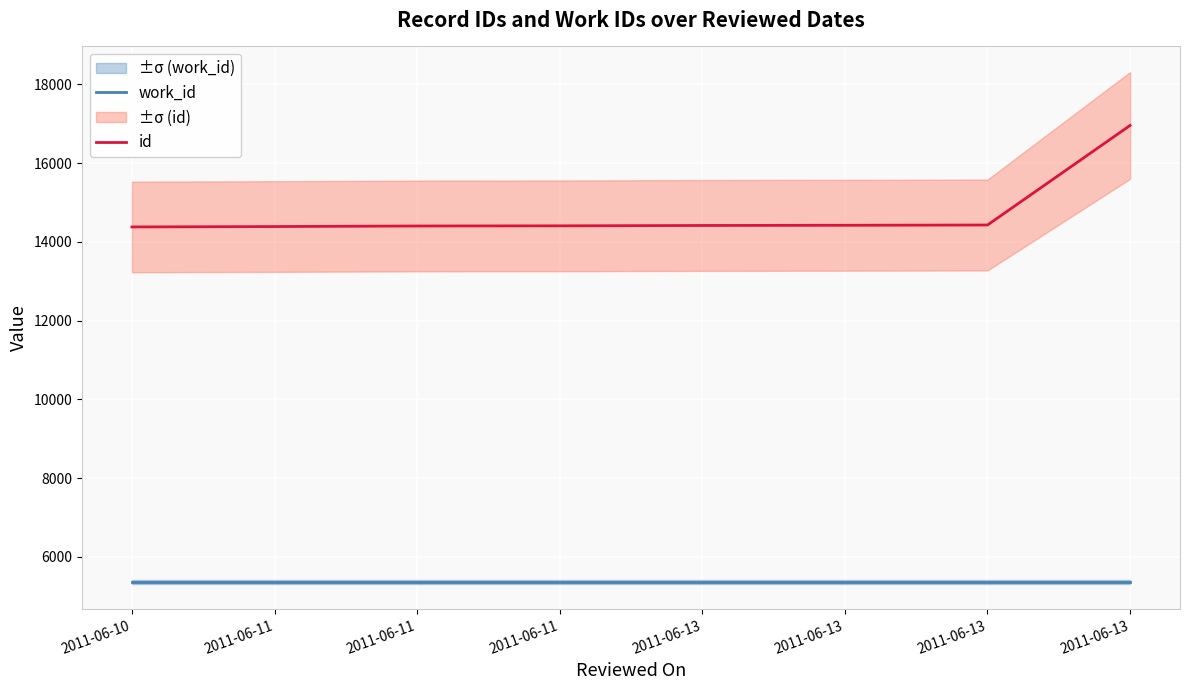

At which category is the sum across all series the highest?

2011-06-13